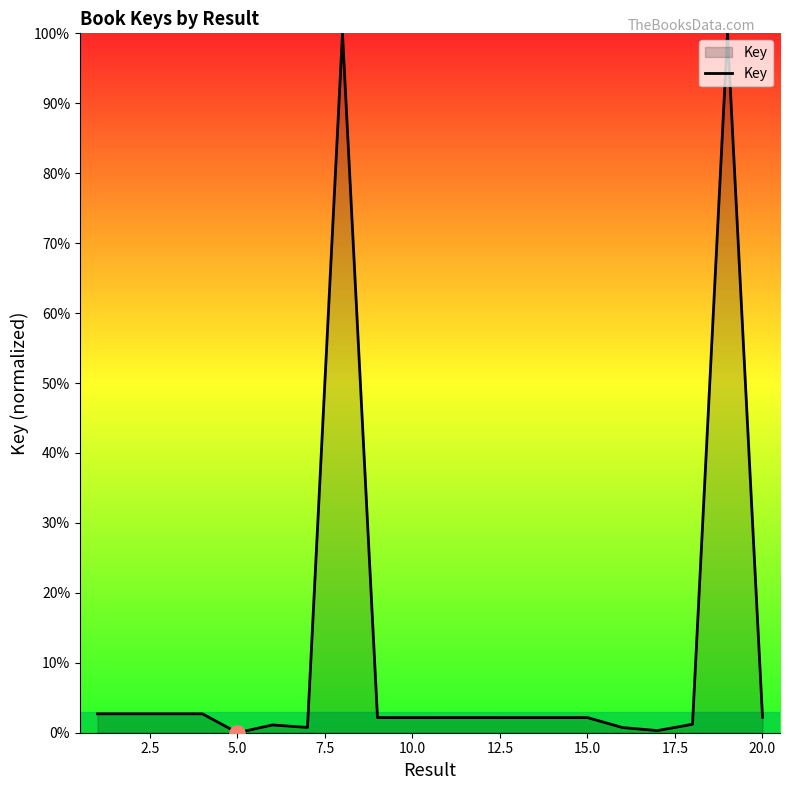

What is the difference between the maximum and minimum values?

100.0